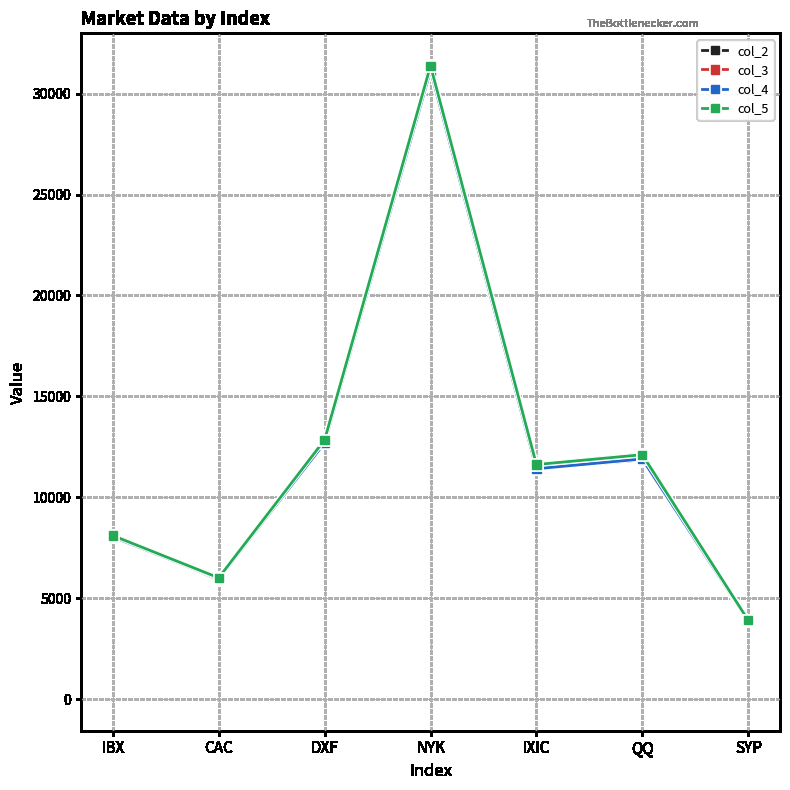

What is the value of the col_5 point at the 1st from the left?

8100.3